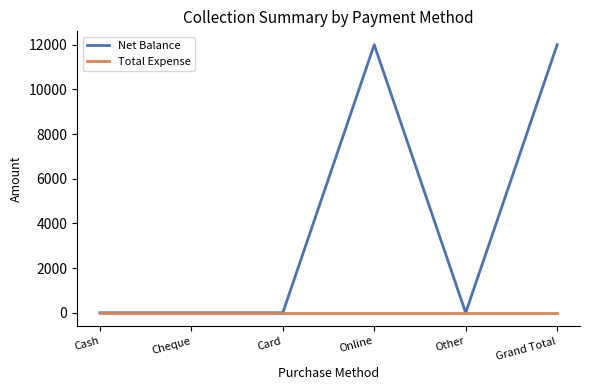

Reading left to right, list all the values displayed in this chart.

Net Balance: Cash=0	Cheque=0	Card=0	Online=12000	Other=0	Grand Total=12000
Total Expense: Cash=0	Cheque=0	Card=0	Online=0	Other=0	Grand Total=0